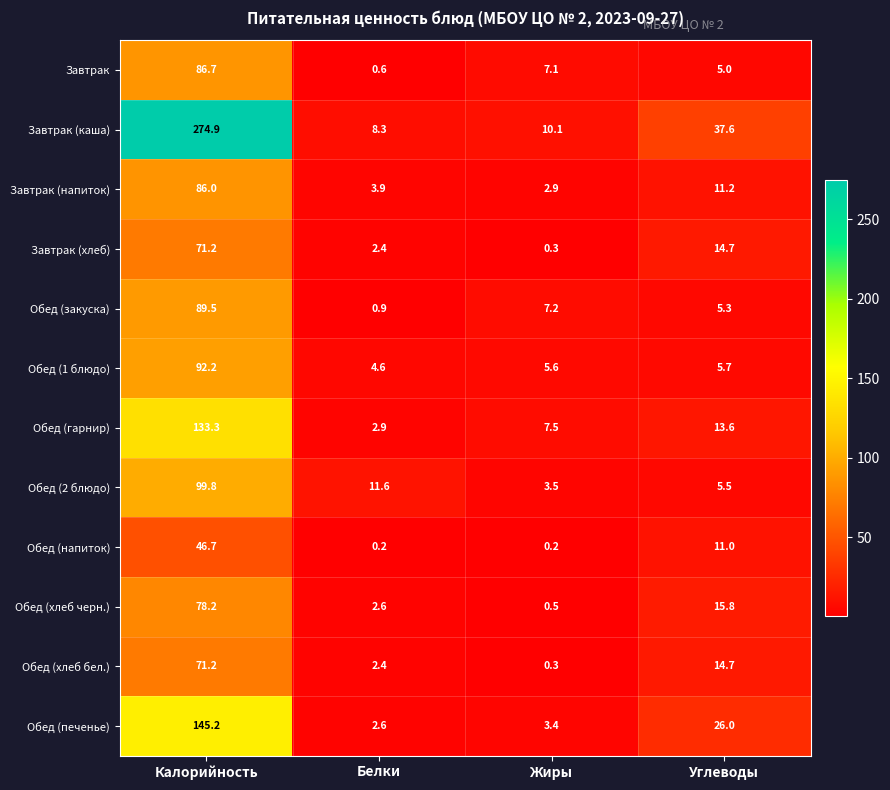

What is the difference between the Обед (гарнир) values at Калорийность and Белки?

130.4